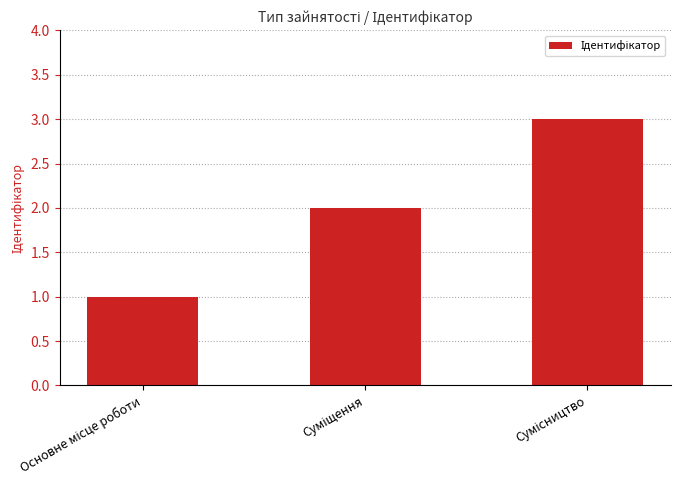

What is the maximum value shown in the chart?

3